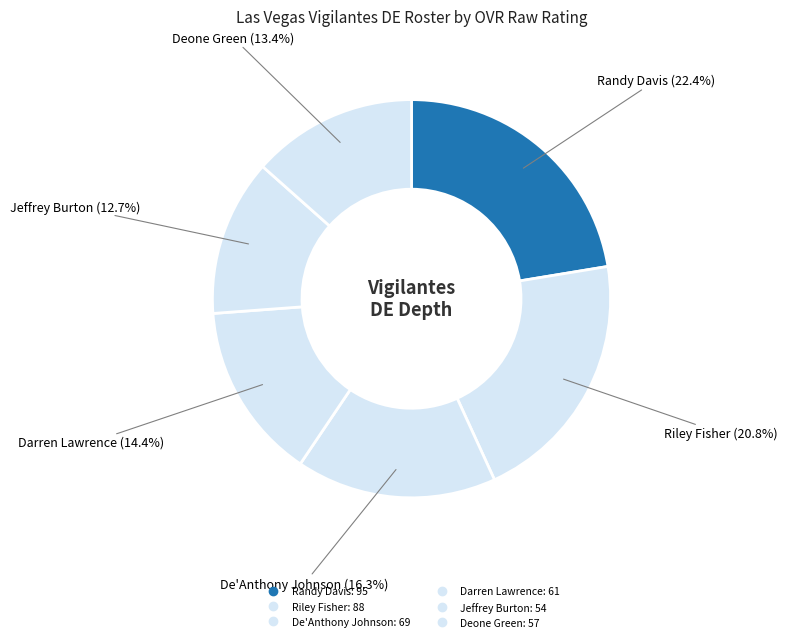

The Randy Davis slice represents 12% of the pie. True or false?

False